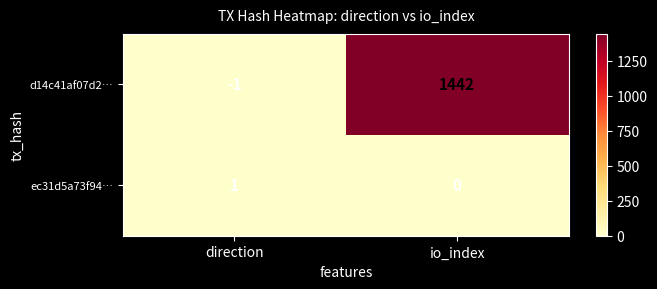

Is the value of d14c41af07d2… at direction greater than the value of ec31d5a73f94… at io_index?

No